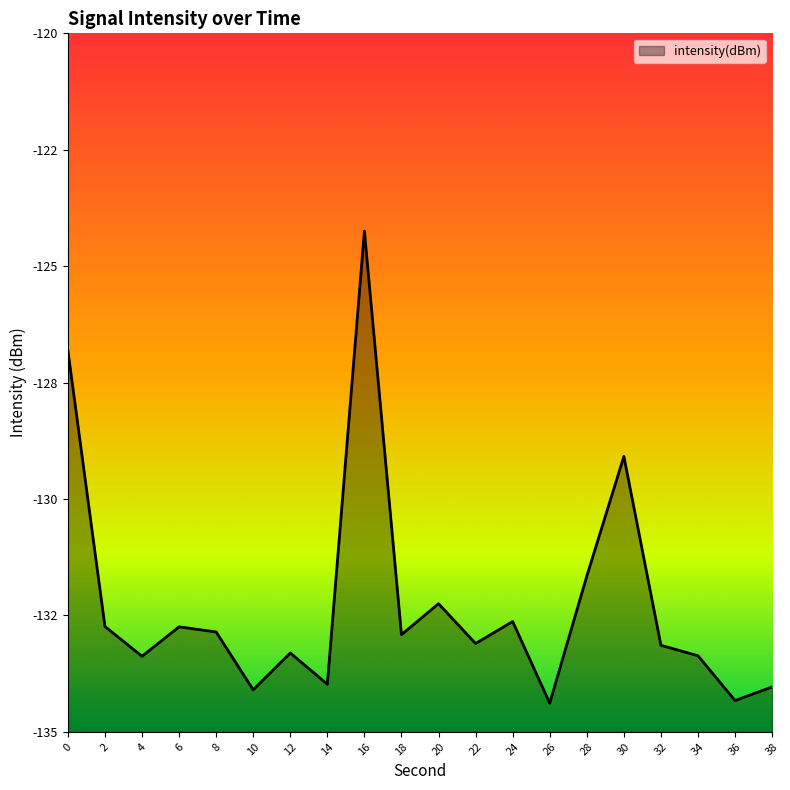

Does the chart have visible grid lines?

No